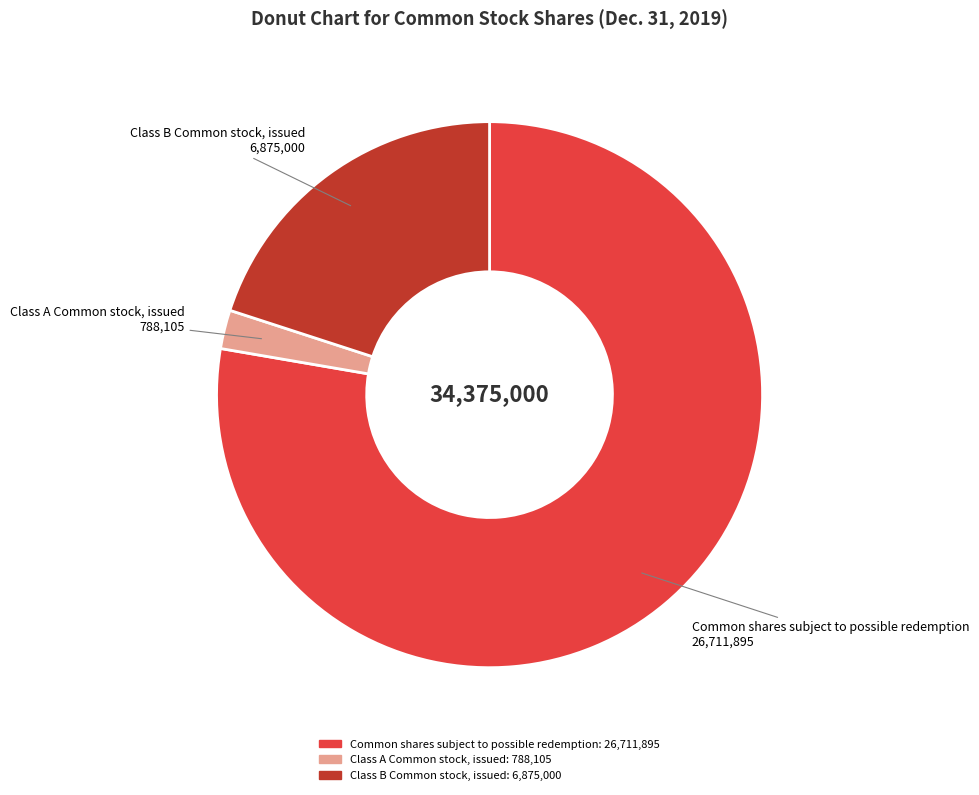

Count the number of slices in the pie.

3